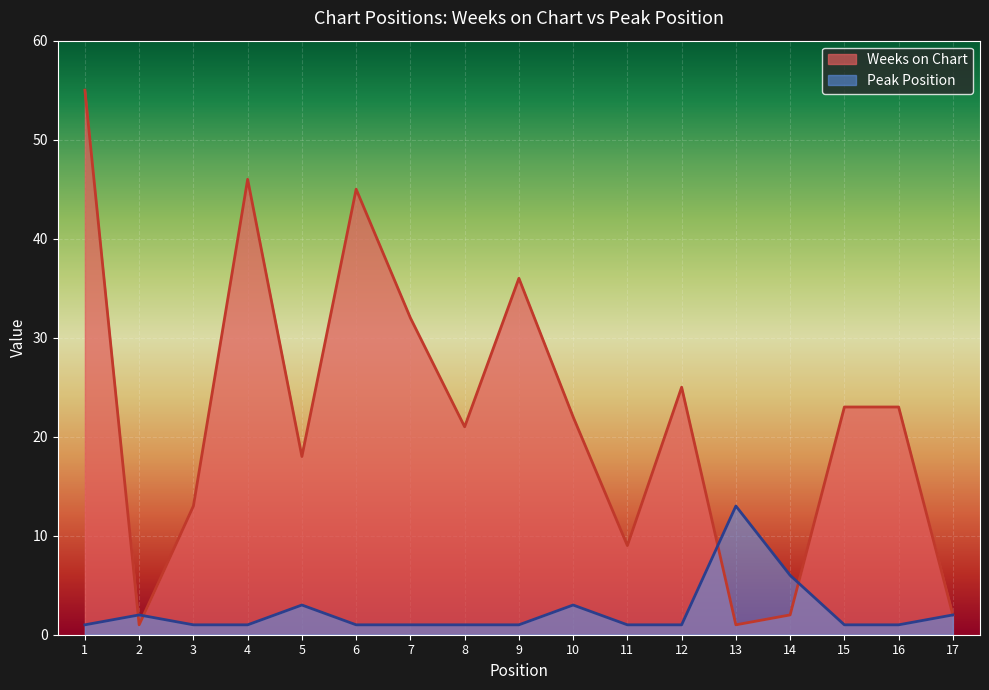

True or false: Weeks on Chart has more than 0 points higher than both neighbors.

True